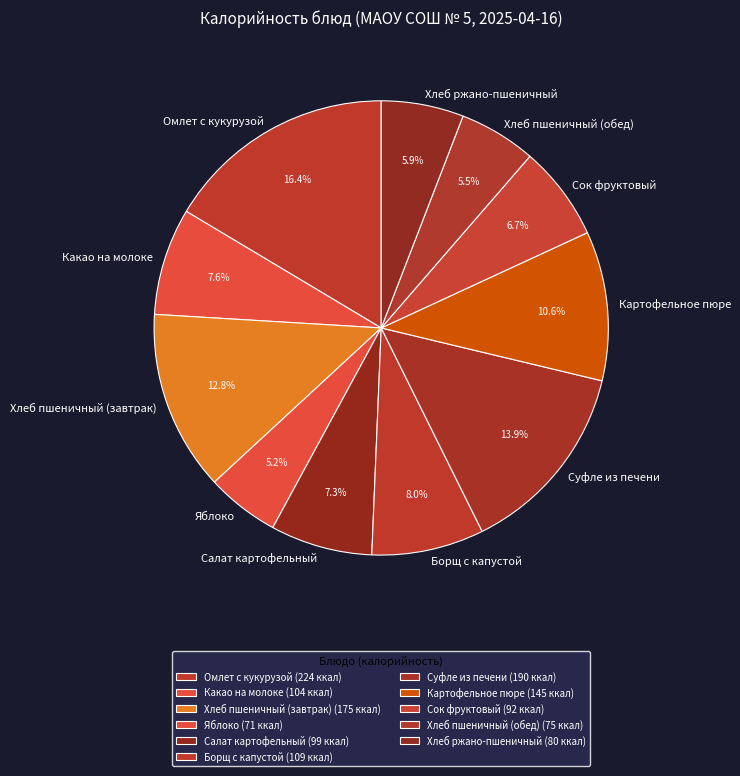

What percentage is NOT represented by Яблоко?

94.8%